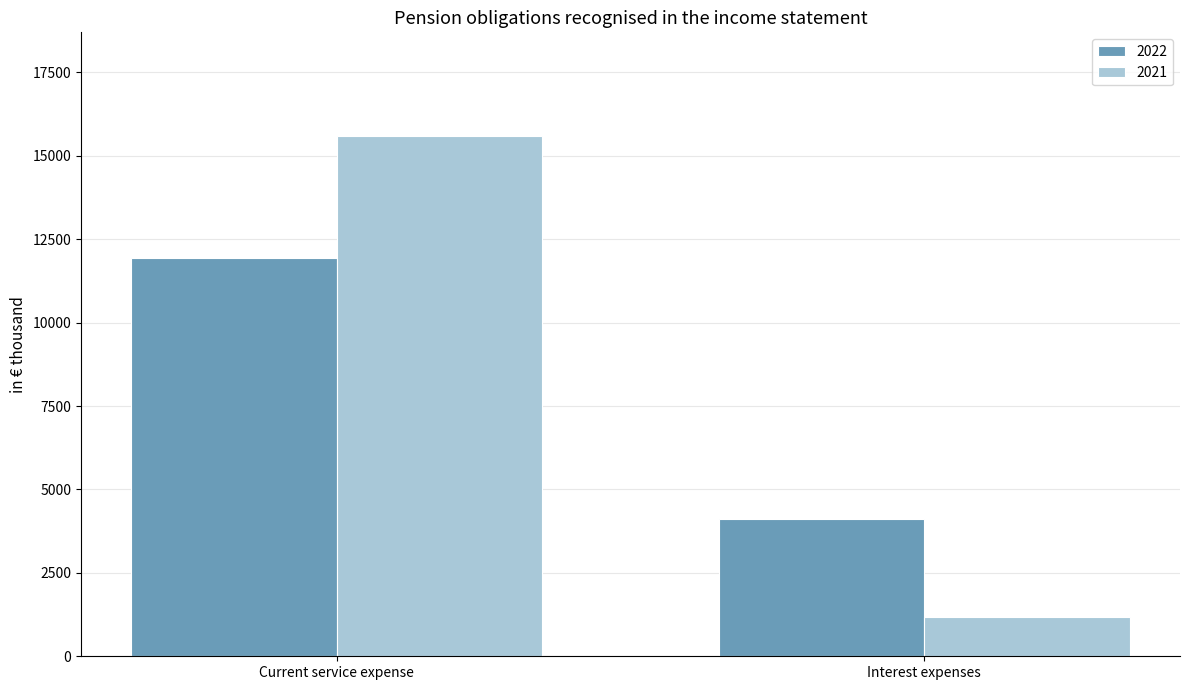

Where is 2022 nearest to the value 8020?

Interest expenses